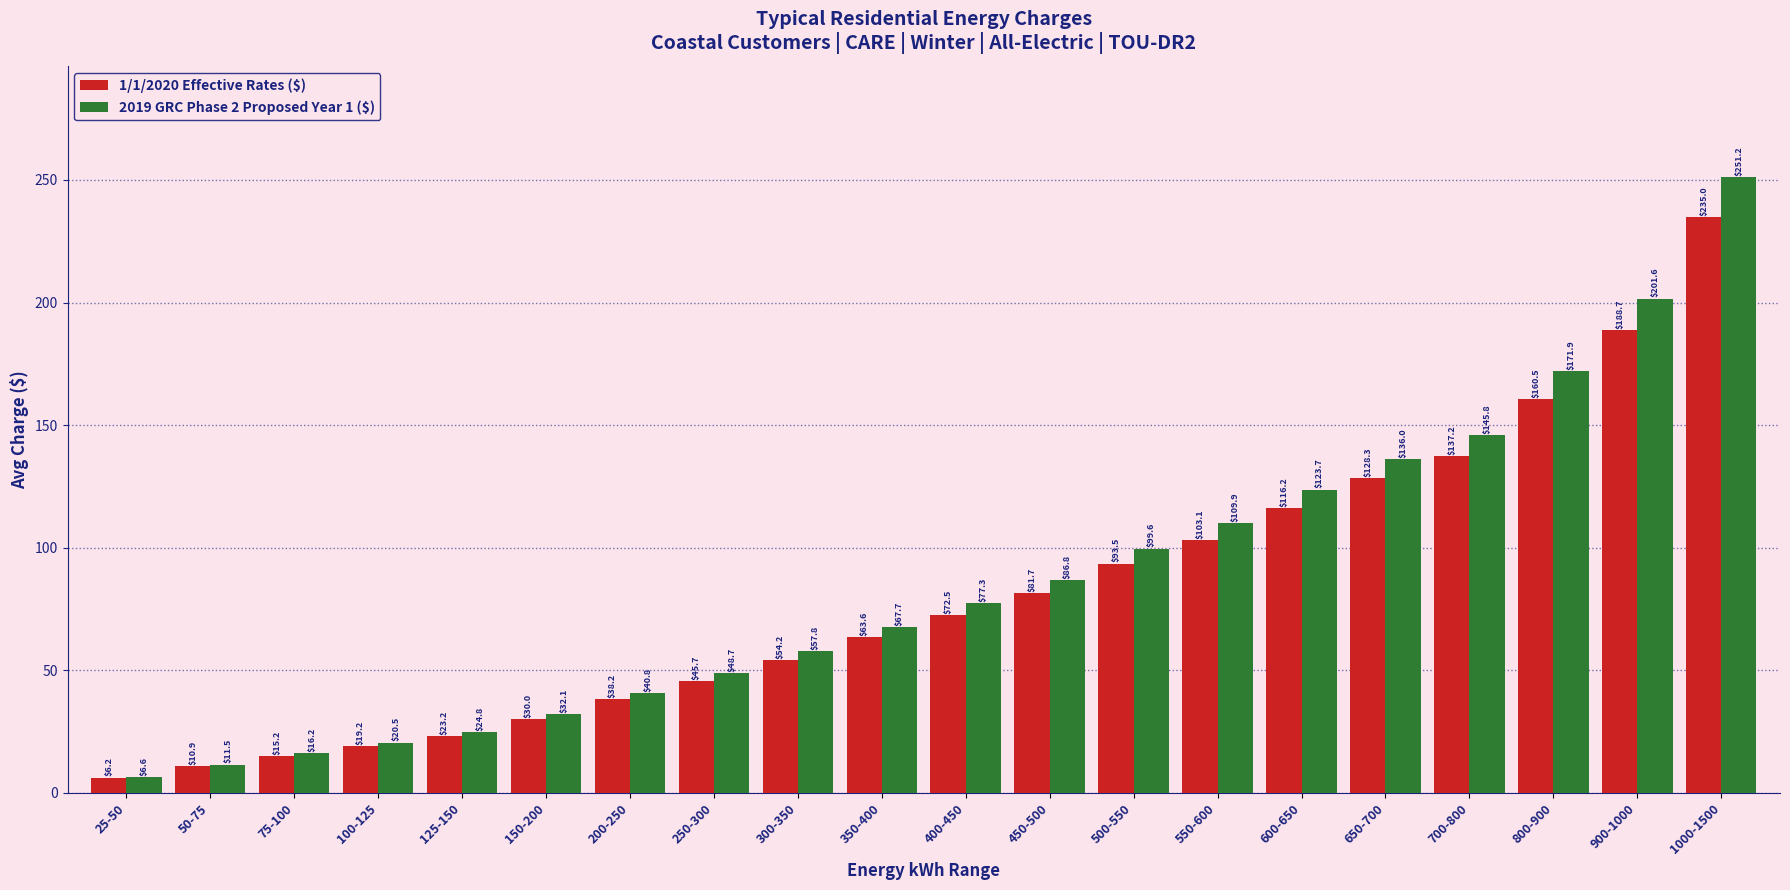

At how many categories does at least one series exceed 225?

1